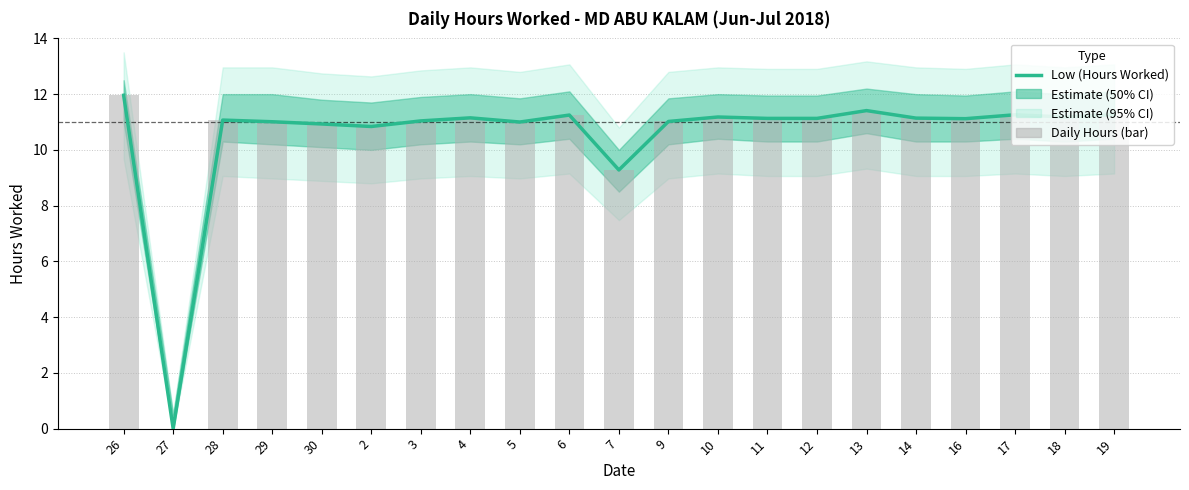

What is the label of the 13th bar from the right?

5